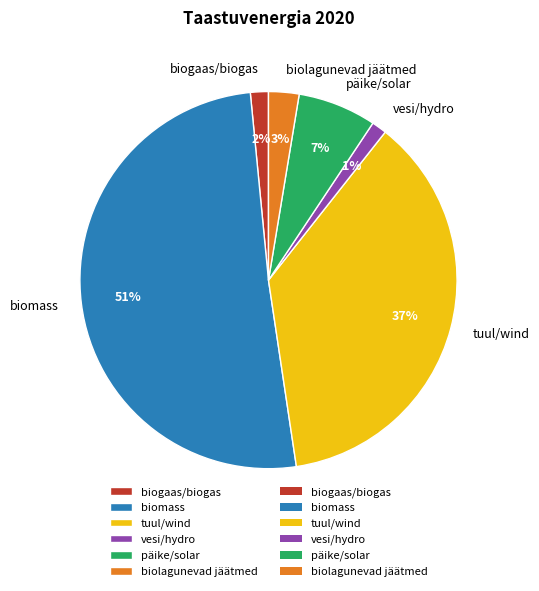

Is the sum of biomass and biogaas/biogas greater than half?

Yes